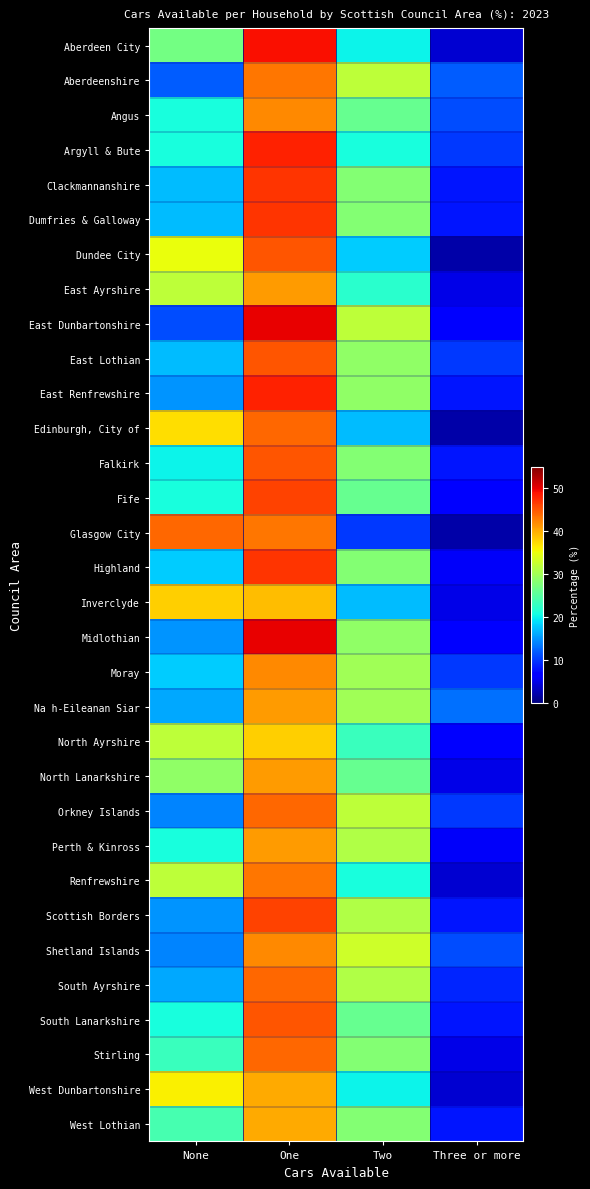

Reading left to right, list all the values displayed in this chart.

Aberdeen City: None=27	One=49	Two=20	Three or more=4
Aberdeenshire: None=12	One=43	Two=32	Three or more=12
Angus: None=21	One=42	Two=26	Three or more=11
Argyll & Bute: None=21	One=48	Two=21	Three or more=10
Clackmannanshire: None=17	One=47	Two=28	Three or more=8
Dumfries & Galloway: None=17	One=47	Two=28	Three or more=8
Dundee City: None=35	One=45	Two=18	Three or more=2
East Ayrshire: None=32	One=41	Two=22	Three or more=5
East Dunbartonshire: None=11	One=50	Two=32	Three or more=7
East Lothian: None=17	One=45	Two=29	Three or more=10
East Renfrewshire: None=15	One=48	Two=29	Three or more=8
Edinburgh, City of: None=37	One=44	Two=17	Three or more=2
Falkirk: None=20	One=45	Two=28	Three or more=8
Fife: None=21	One=46	Two=26	Three or more=7
Glasgow City: None=44	One=43	Two=10	Three or more=2
Highland: None=18	One=47	Two=28	Three or more=6
Inverclyde: None=38	One=39	Two=17	Three or more=5
Midlothian: None=15	One=50	Two=29	Three or more=7
Moray: None=18	One=42	Two=30	Three or more=10
Na h-Eileanan Siar: None=16	One=41	Two=30	Three or more=13
North Ayrshire: None=32	One=38	Two=23	Three or more=7
North Lanarkshire: None=29	One=41	Two=26	Three or more=5
Orkney Islands: None=14	One=44	Two=32	Three or more=10
Perth & Kinross: None=21	One=41	Two=31	Three or more=6
Renfrewshire: None=32	One=43	Two=21	Three or more=4
Scottish Borders: None=15	One=46	Two=31	Three or more=8
Shetland Islands: None=14	One=42	Two=33	Three or more=11
South Ayrshire: None=16	One=44	Two=31	Three or more=9
South Lanarkshire: None=21	One=45	Two=26	Three or more=8
Stirling: None=23	One=44	Two=28	Three or more=5
West Dunbartonshire: None=36	One=40	Two=20	Three or more=4
West Lothian: None=24	One=40	Two=28	Three or more=8